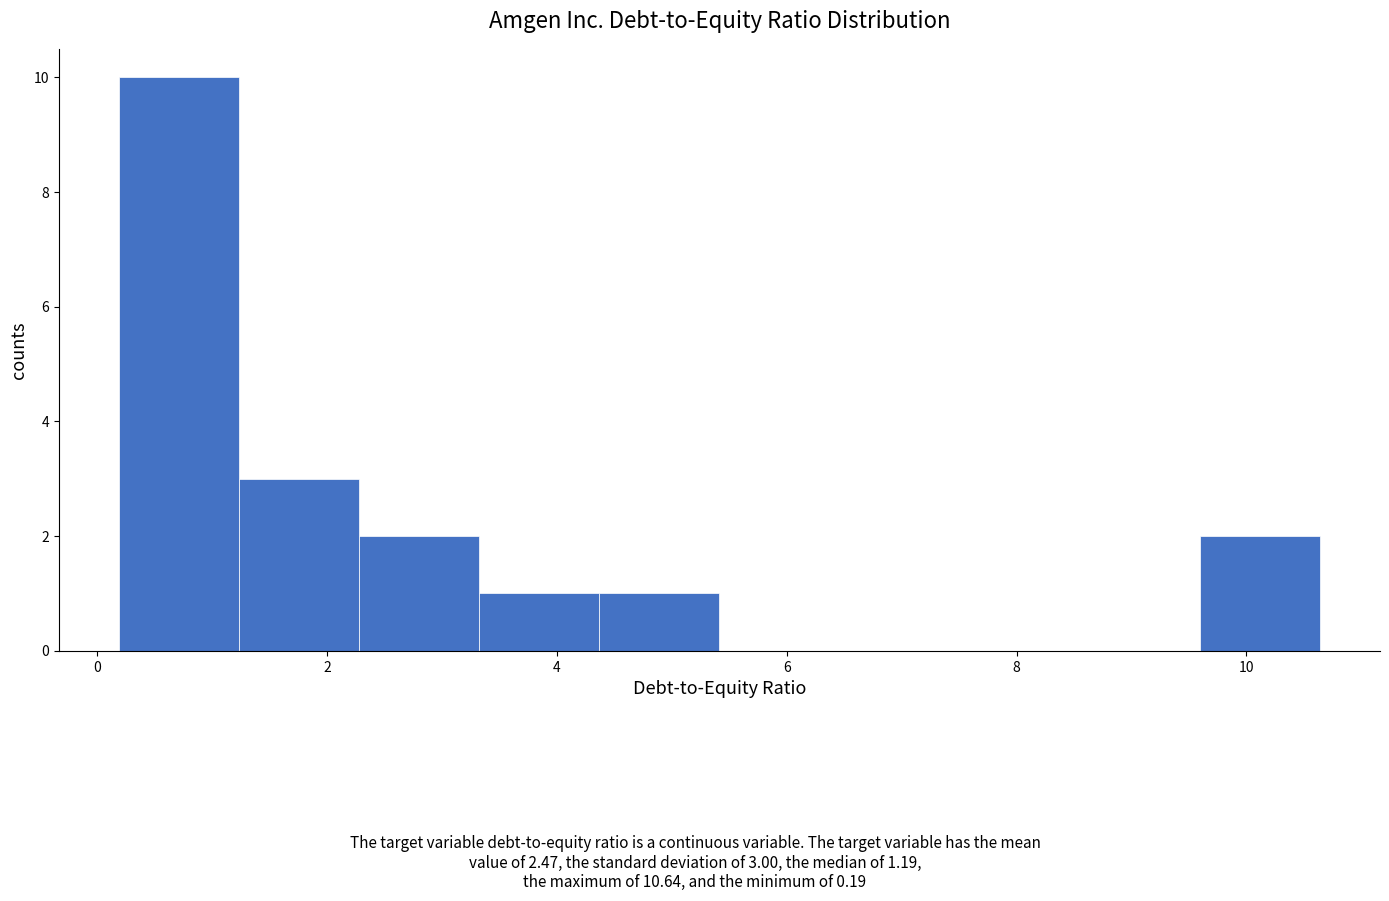

Over which range of the x-axis is the bar tallest?

0.2 to 1.2